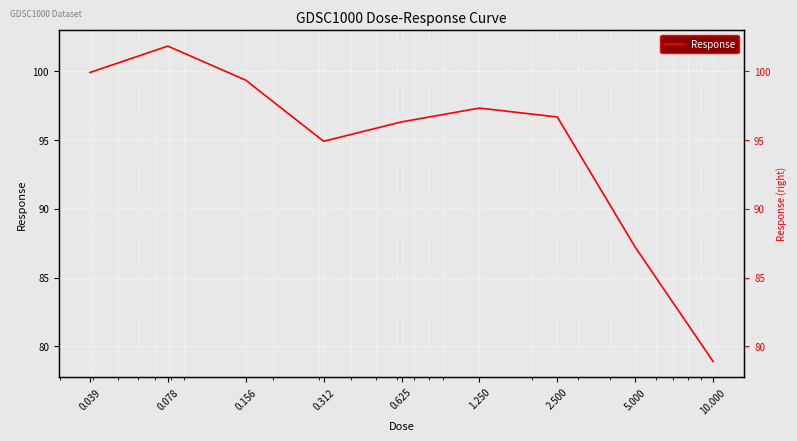

What is the ratio of the value at 0.312 to the value at 0.625?

1.0